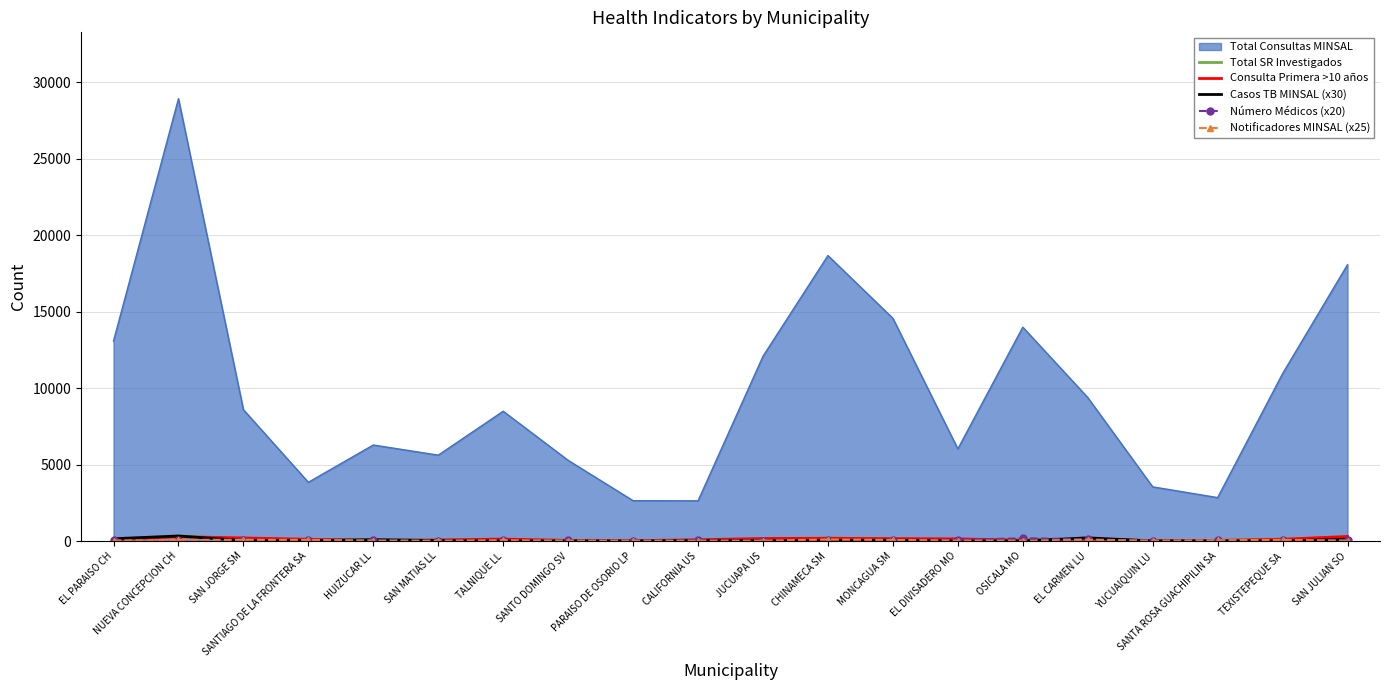

What is the maximum value for Total SR Investigados?

351